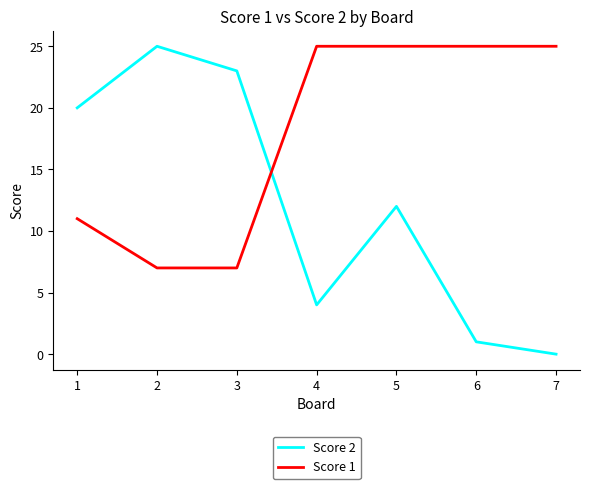

Which series has the largest total across all categories?

Score 1